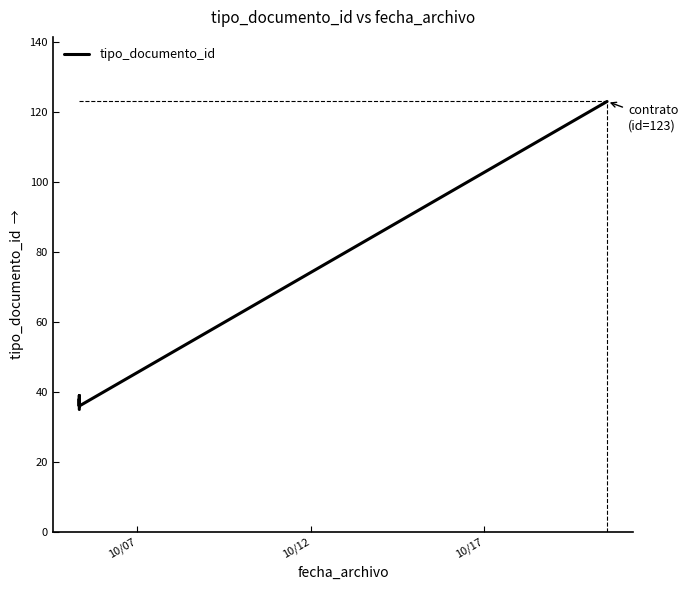

Count the number of categories in the chart.

7